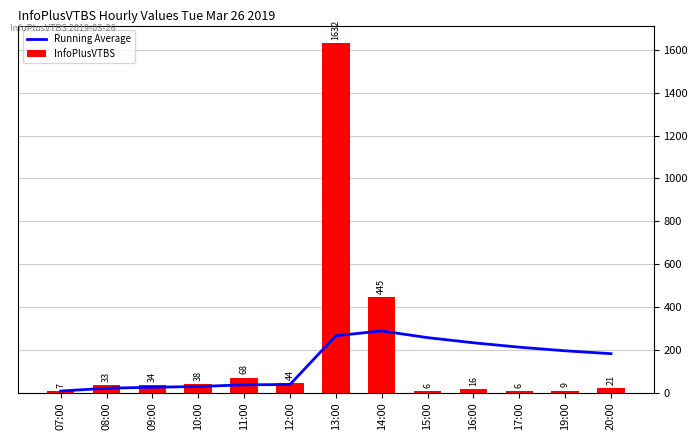

List the labels in order of InfoPlusVTBS value, largest first.

13:00, 14:00, 11:00, 12:00, 10:00, 09:00, 08:00, 20:00, 16:00, 19:00, 07:00, 15:00, 17:00